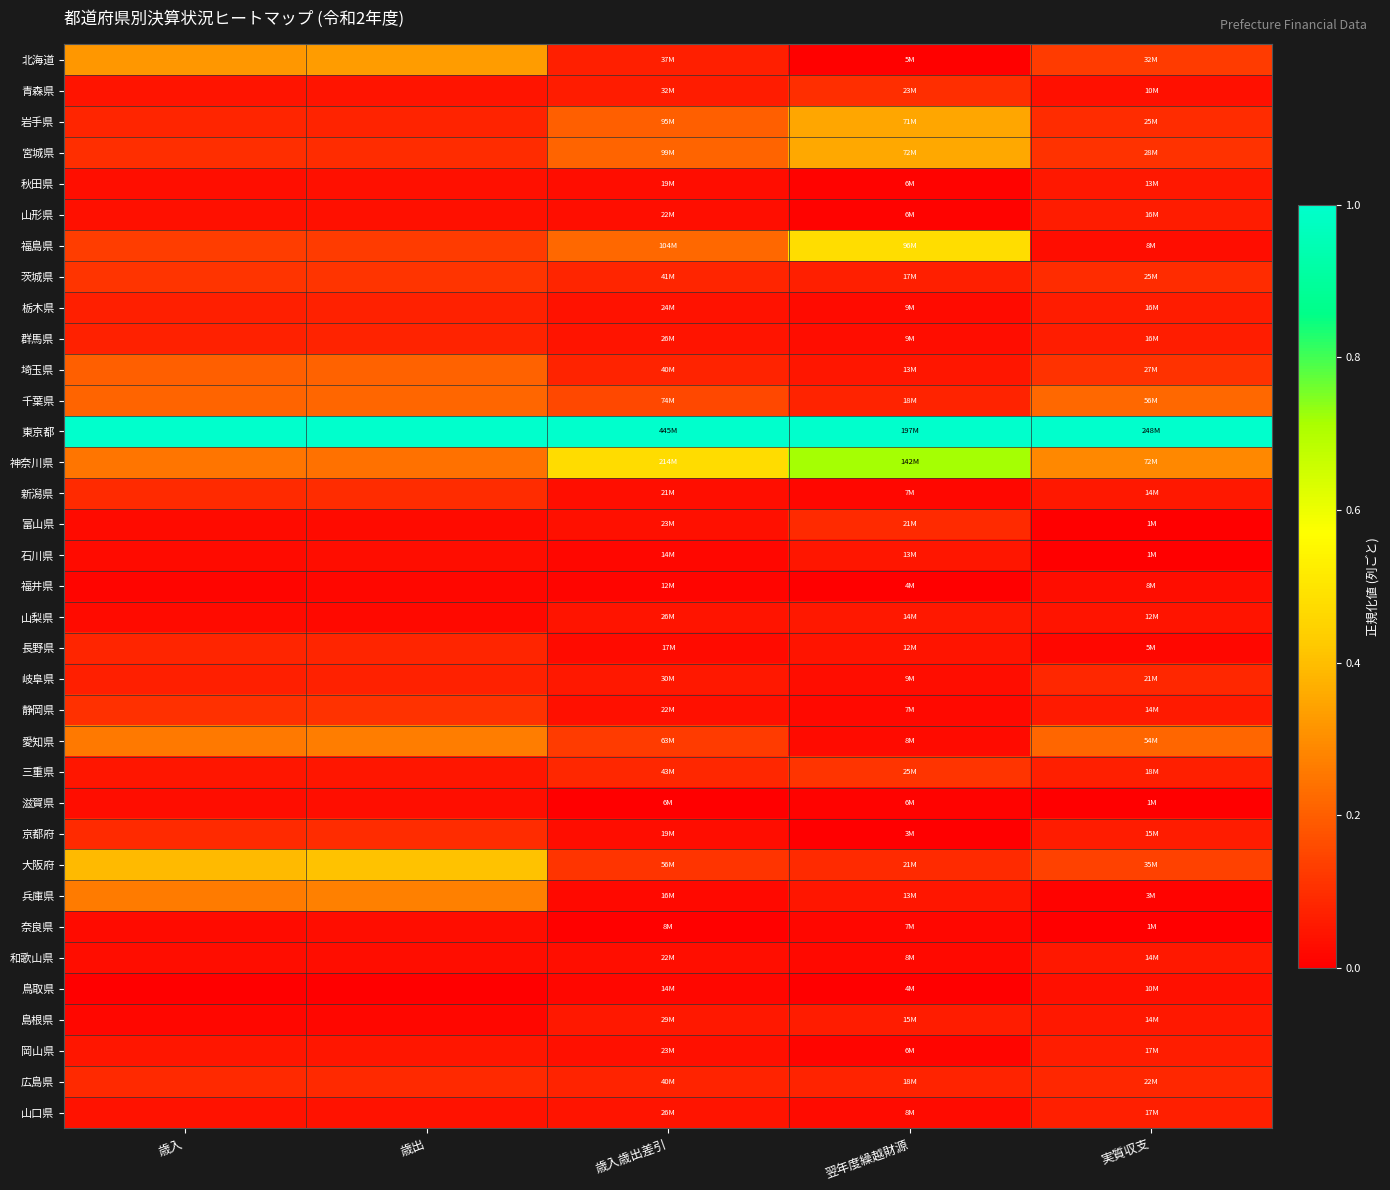

At how many categories does at least one series exceed 0?

5